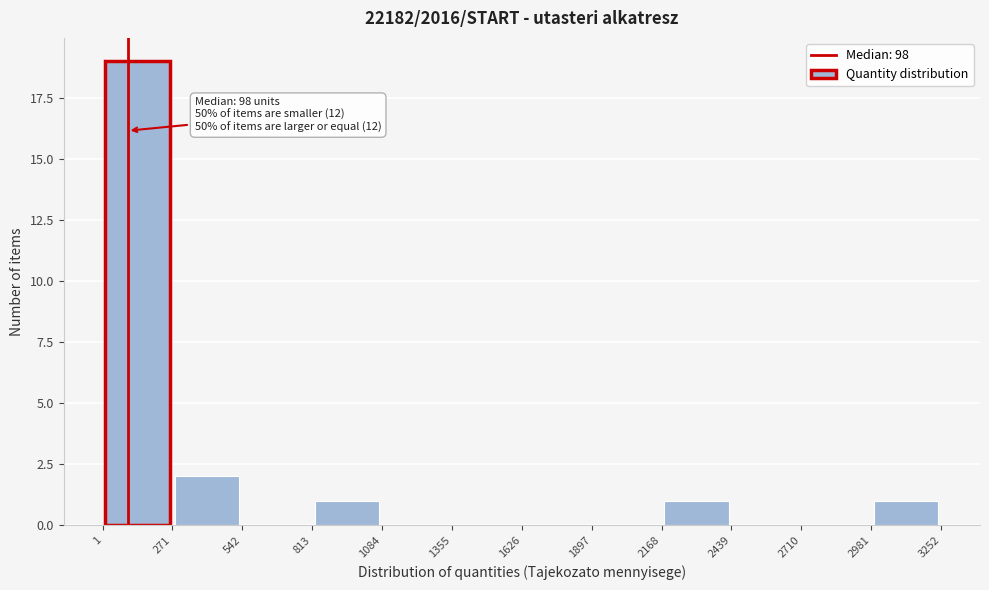

Over which range of the x-axis is the bar tallest?

1 to 271